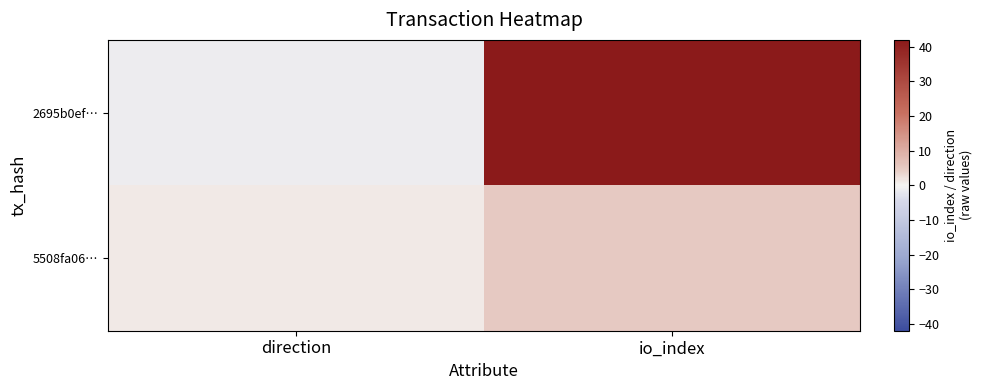

At how many categories does at least one series exceed 32?

1